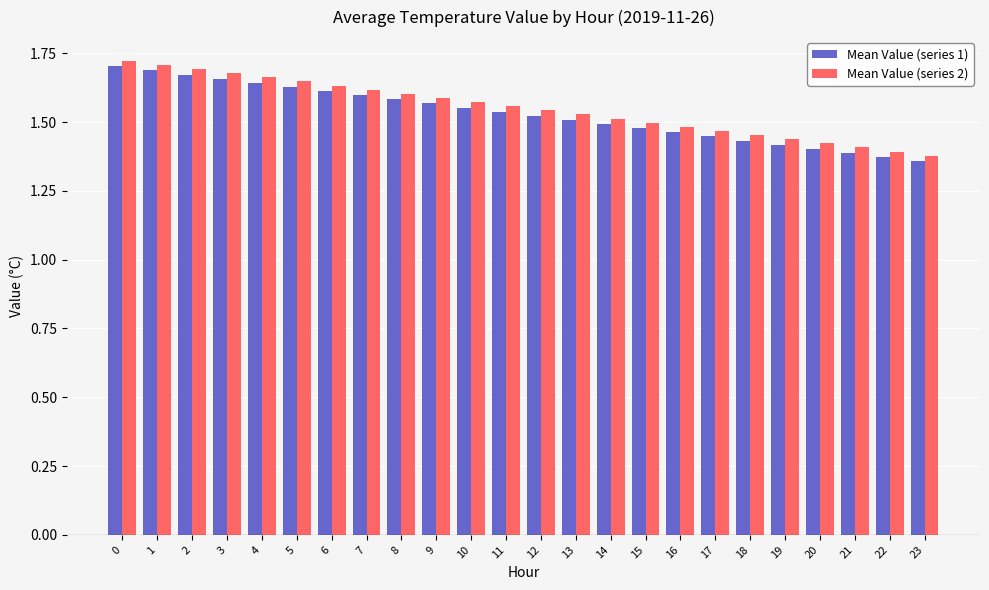

Is it true that Mean Value (series 1) equals 1.6 at 7?

True